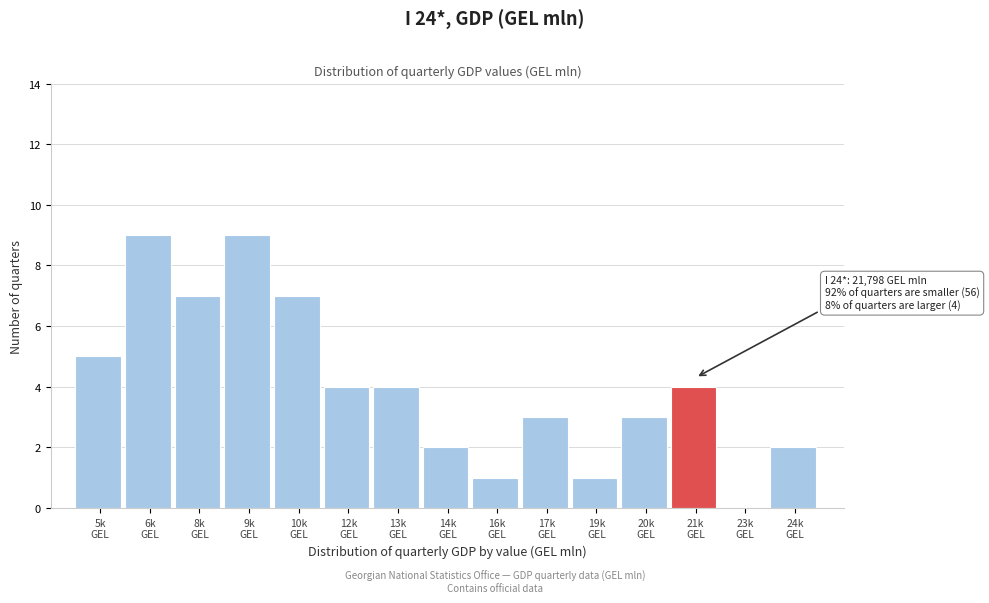

What is the greatest value displayed?

9